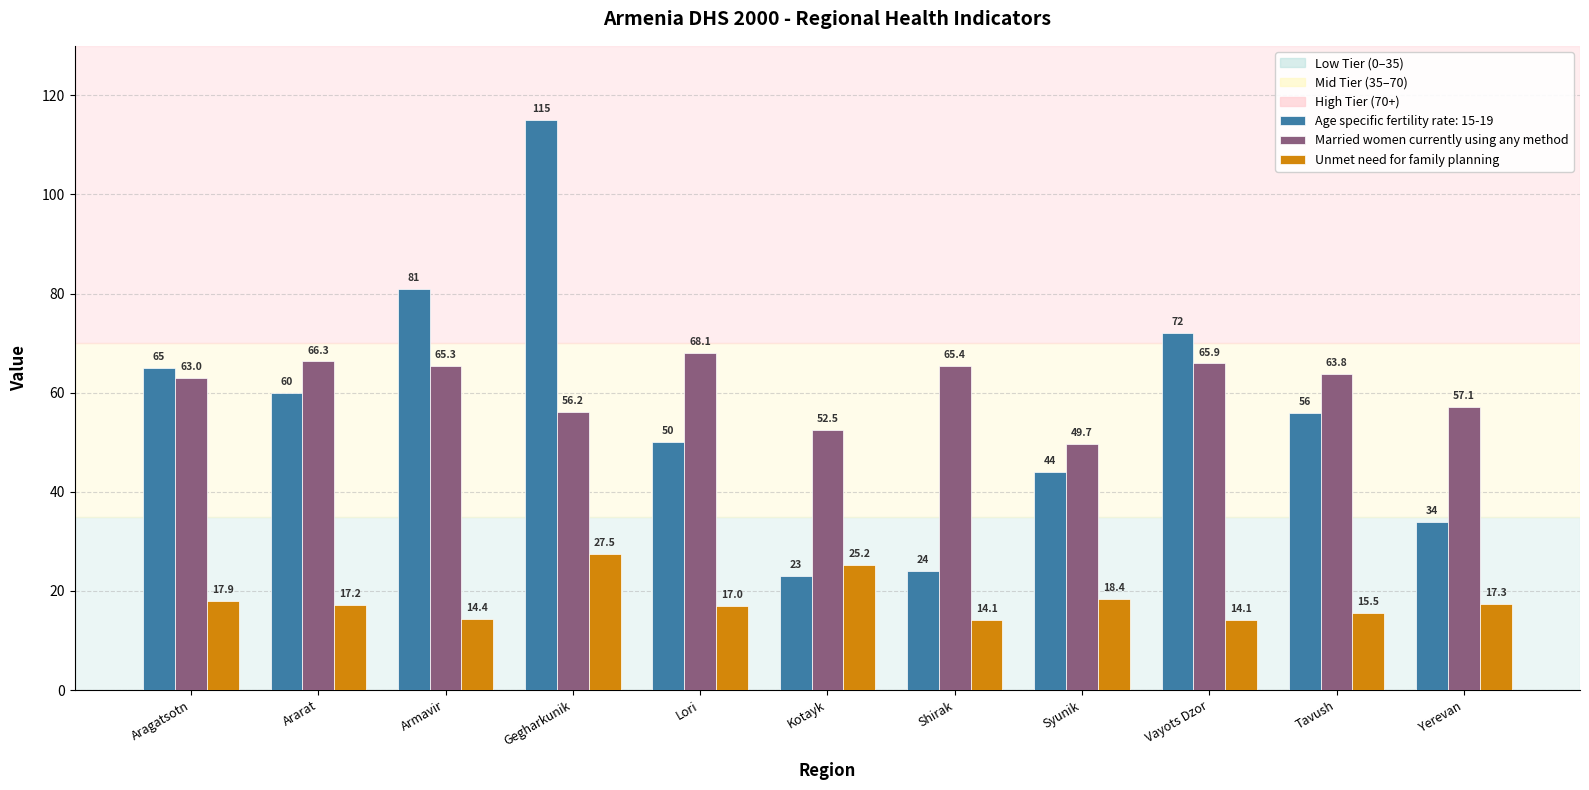

At which category is the sum across all series the highest?

Gegharkunik